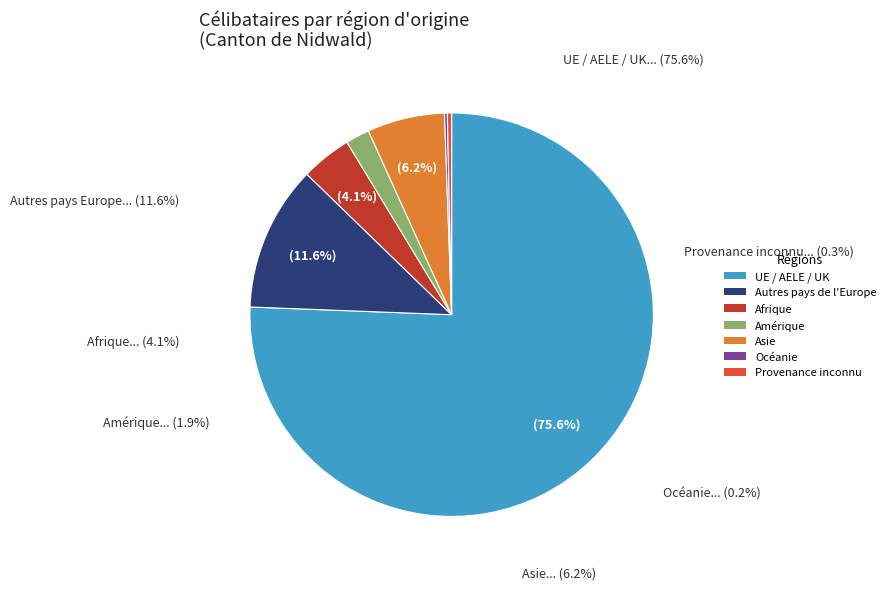

Is Océanie the majority of the pie?

No